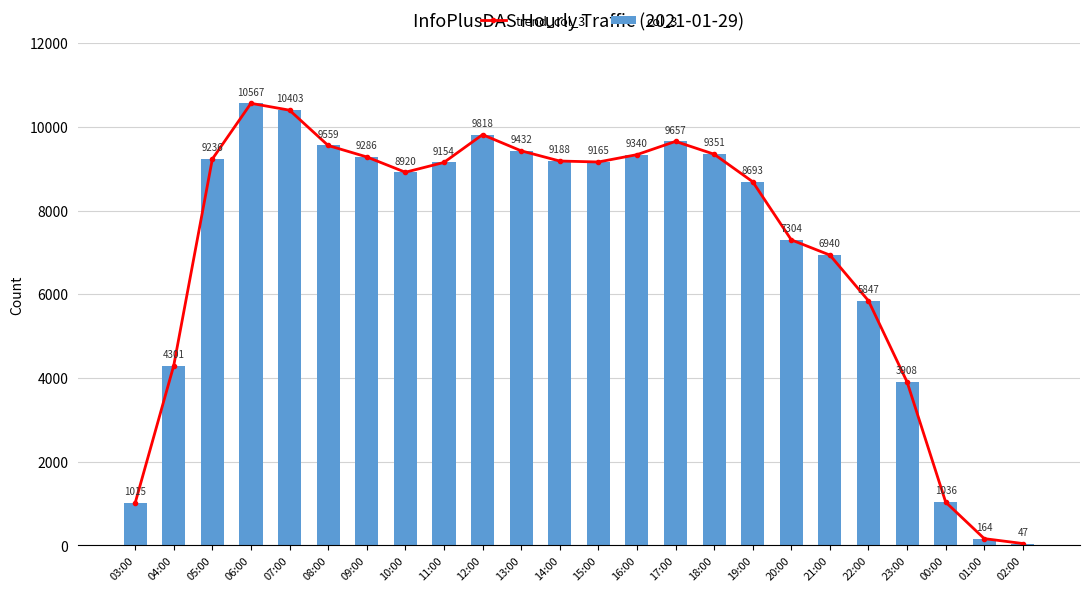

What value does the trend_col_3 series have at 04:00, to the nearest 10?

4300